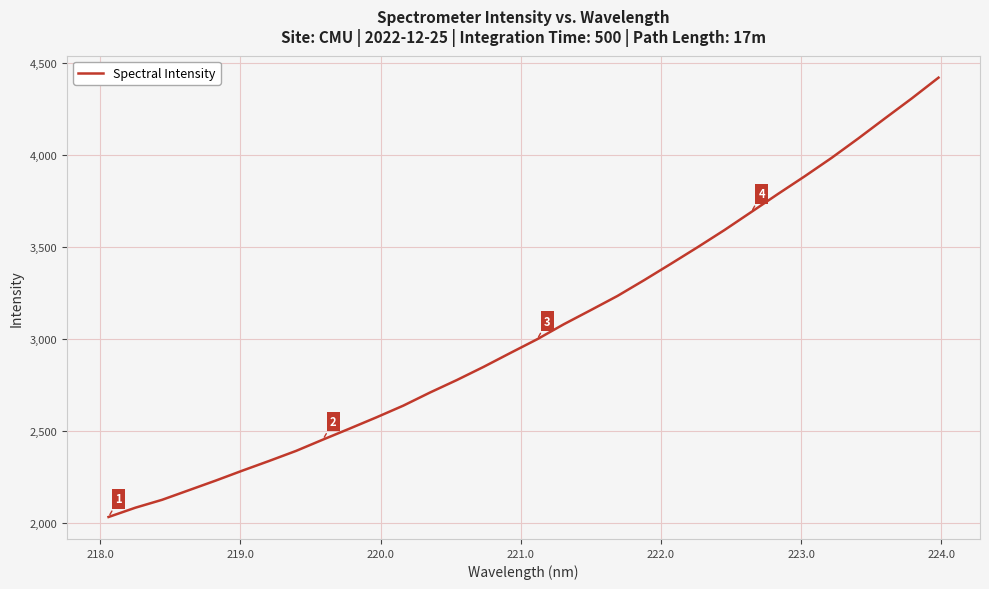

How many lines are shown in the chart?

1